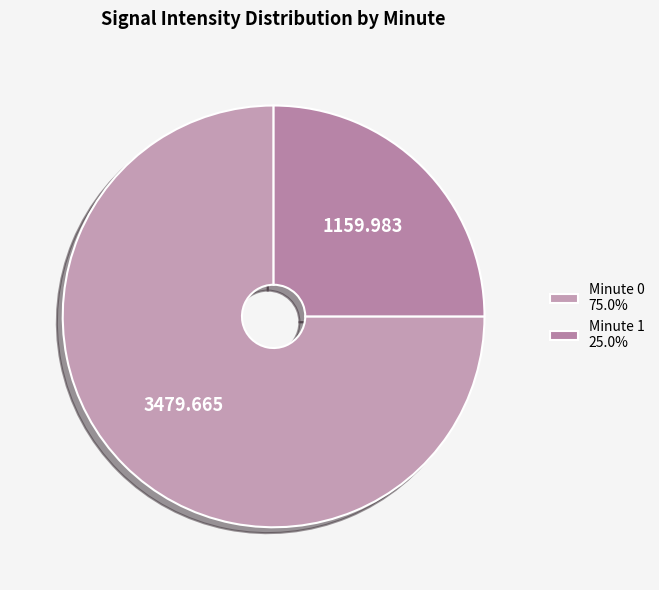

How many segments does this pie chart have?

2